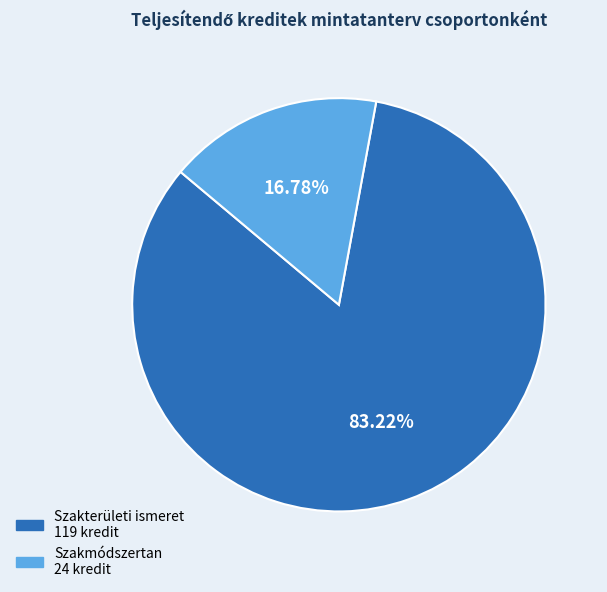

Which slice is the smallest?

Szakmódszertan